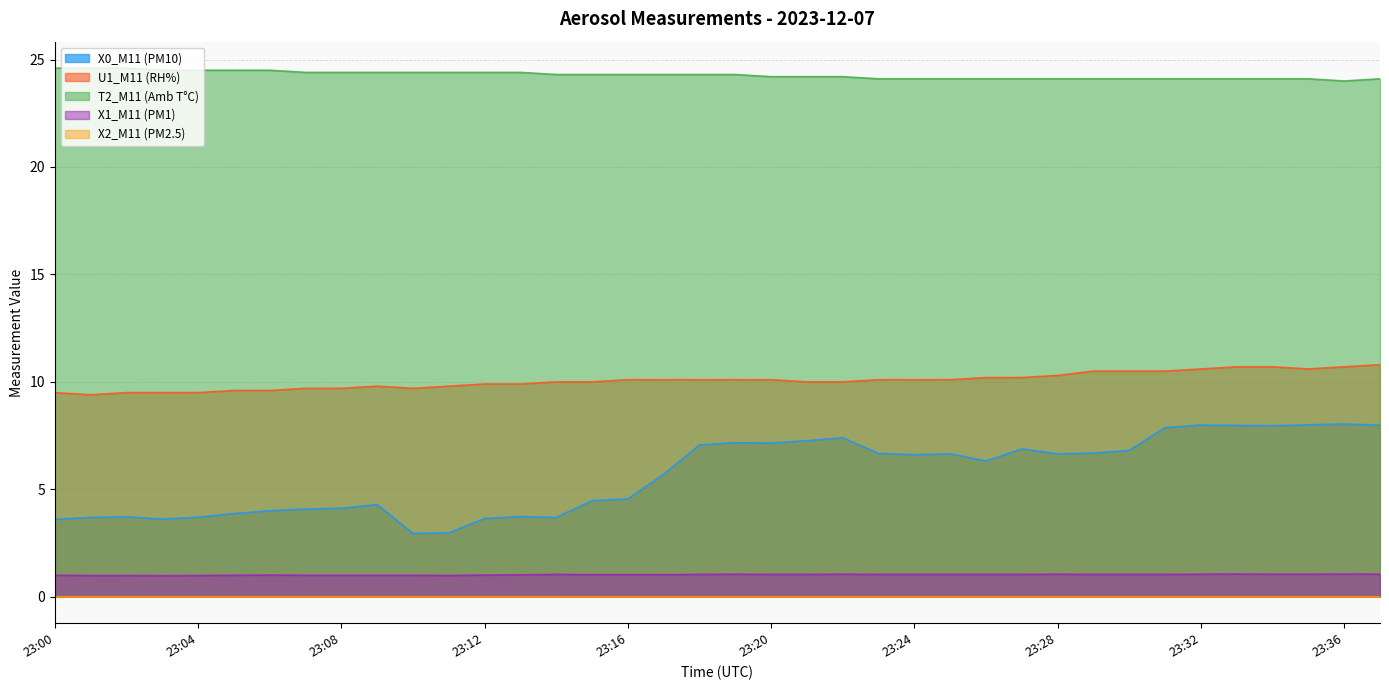

At which category is the sum across all series the highest?

23:37